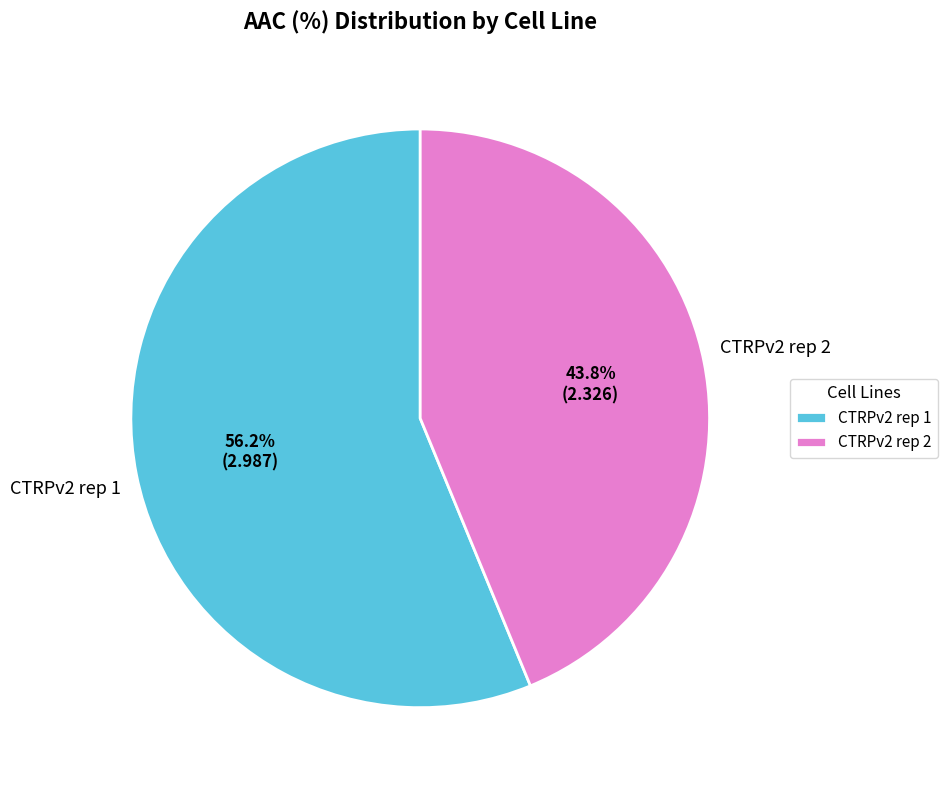

Between CTRPv2 rep 2 and CTRPv2 rep 1, which is larger?

CTRPv2 rep 1